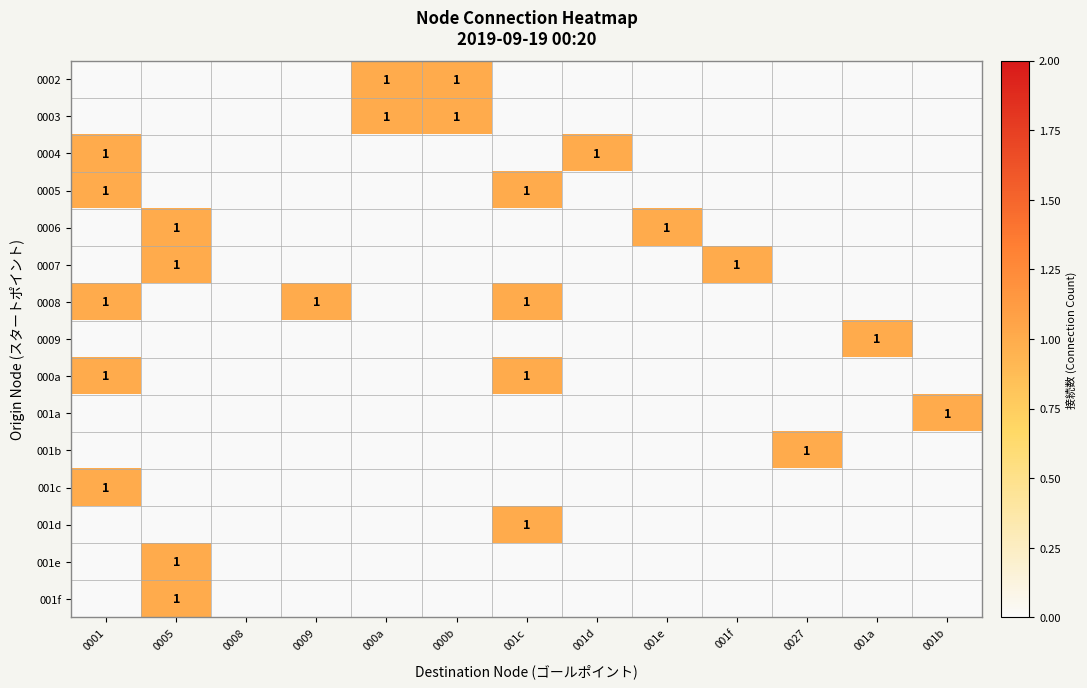

Is it true that 0003 equals 1 at 000a?

True